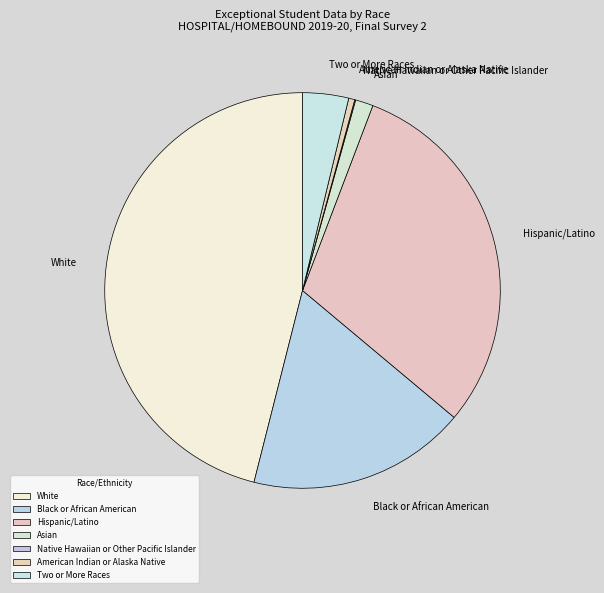

Which has a higher value, Asian or Two or More Races?

Two or More Races